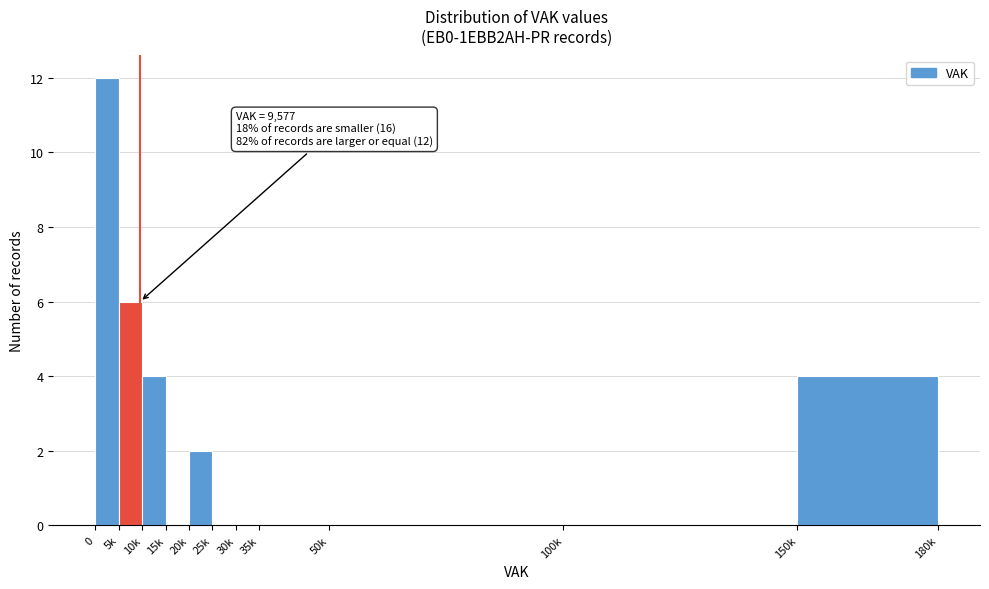

Reading left to right, transcribe all the data shown in this chart.

0=12	5k=6	10k=4	15k=0	20k=2	25k=0	30k=0	35k=0	50k=0	100k=0	150k=4